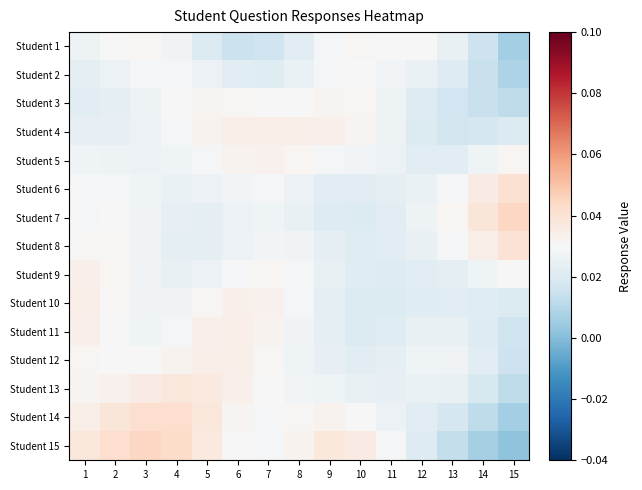

How many distinct data groups are displayed?

15